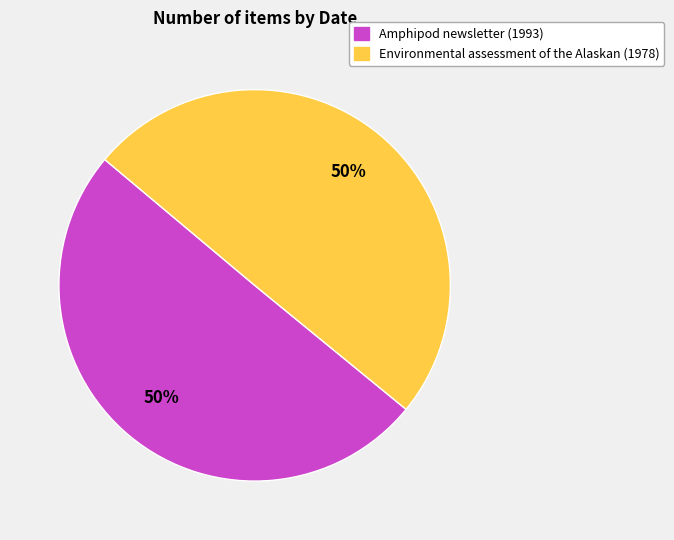

What percentage is the Environmental assessment of the Alaskan (1978) slice, to the nearest percent?

50%